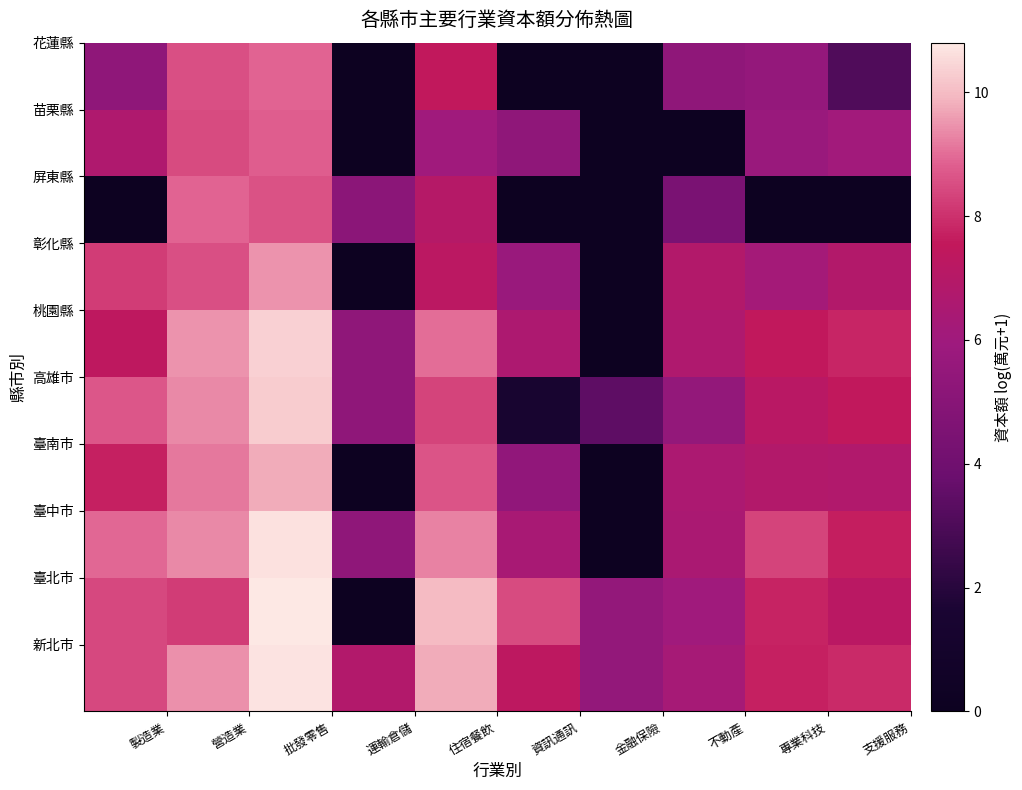

Count the number of data series in this chart.

10